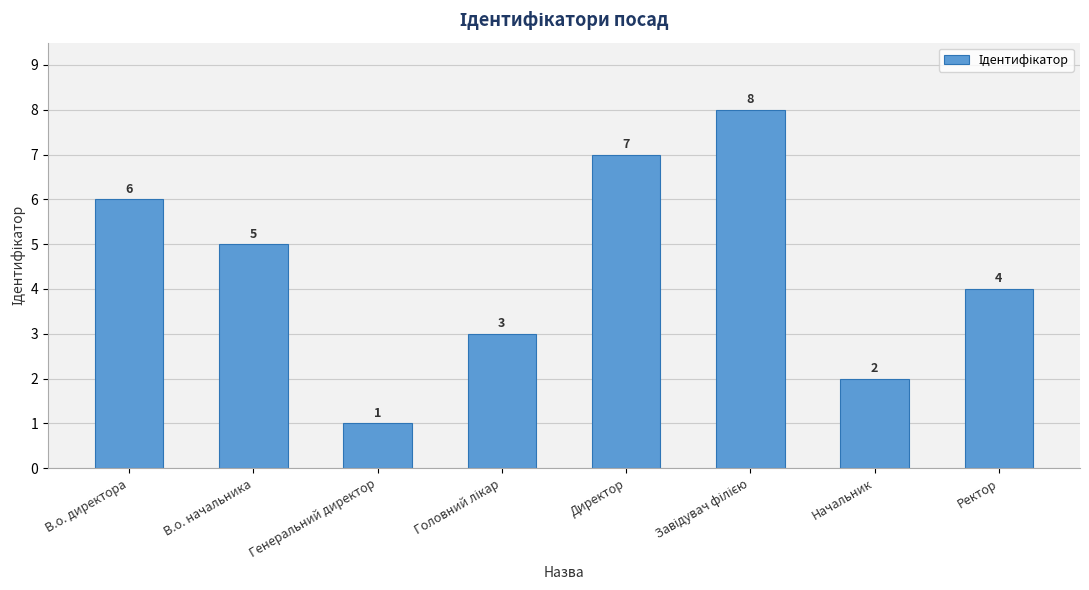

What position from the left is Начальник?

7